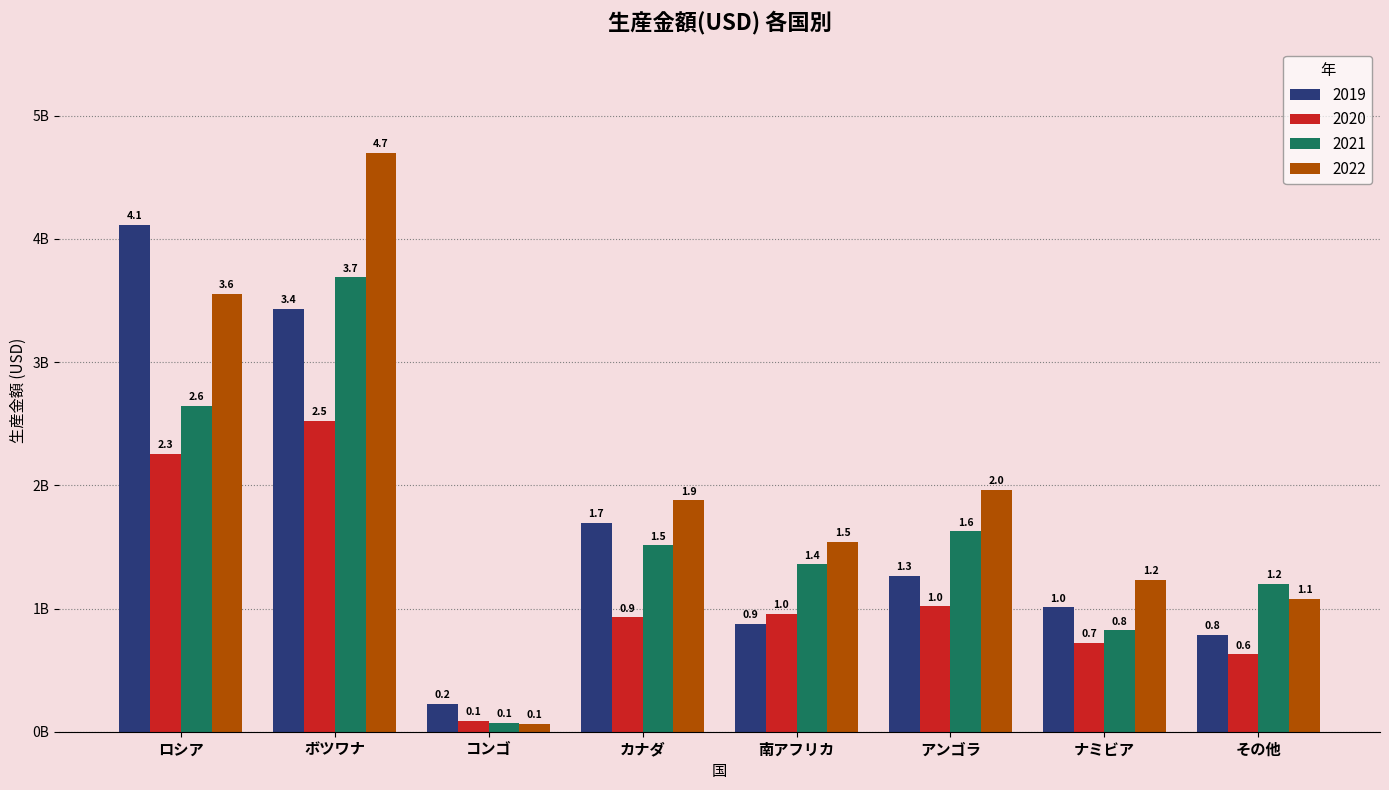

What are all the series names shown in the legend?

2019, 2020, 2021, 2022